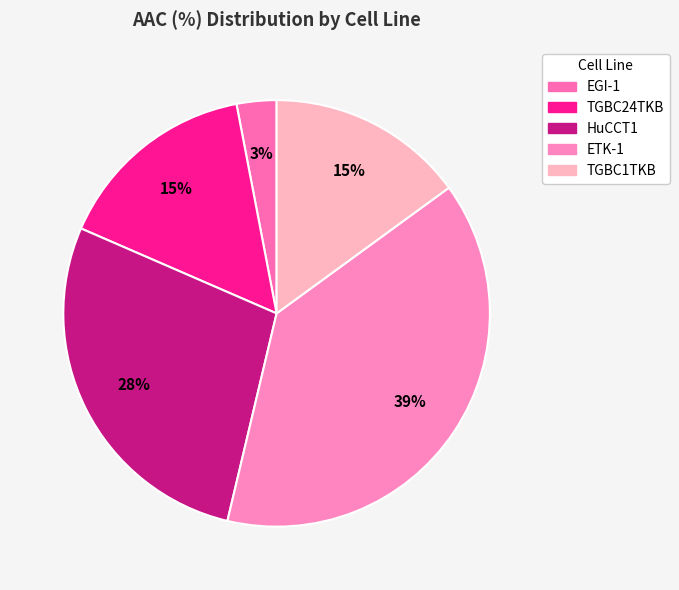

Which slice is the smallest?

EGI-1